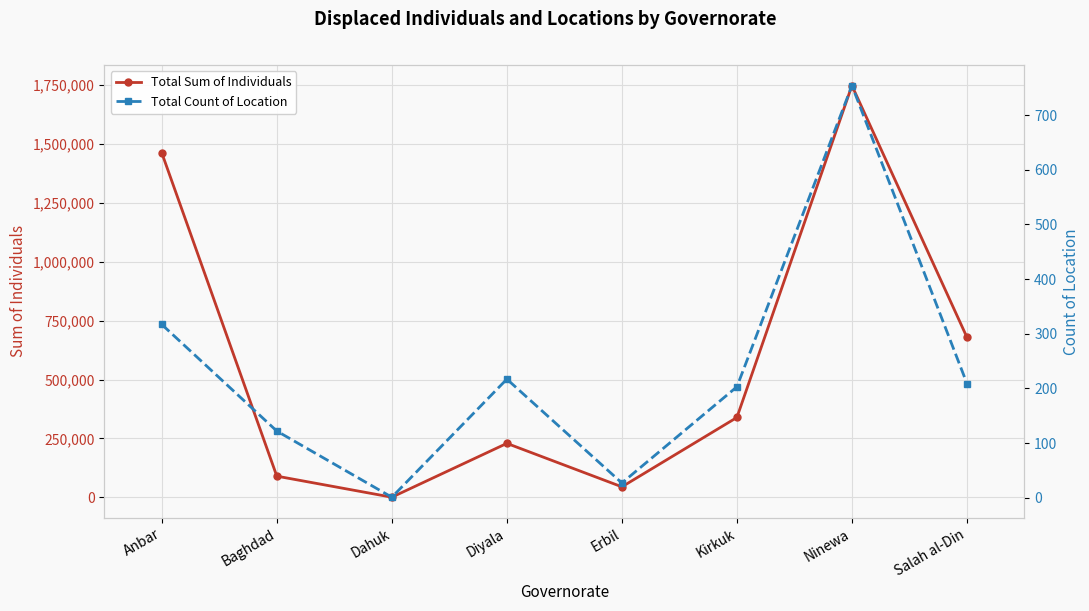

Is it true that Total Count of Location equals 122 at Baghdad?

True